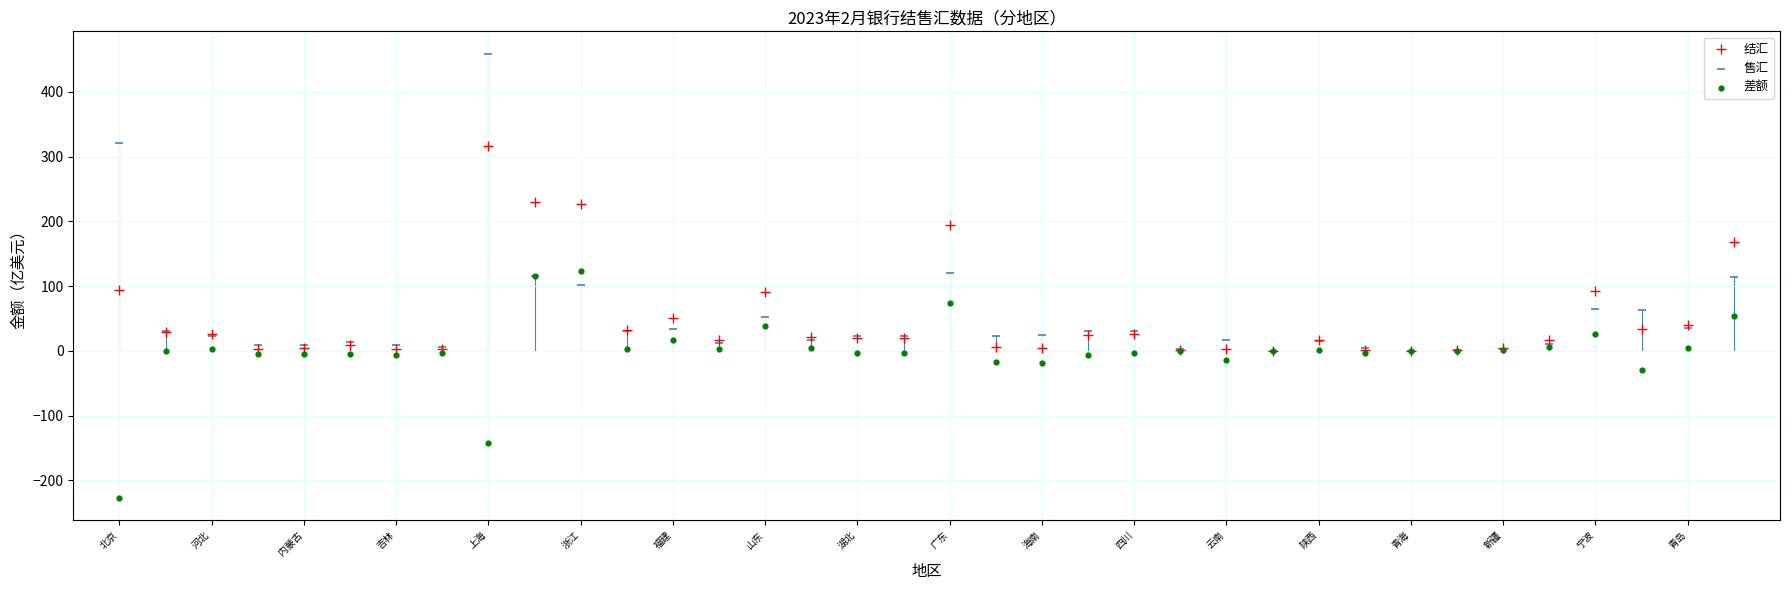

In the 差额 series, what Y value is closest to -51?

-29.9